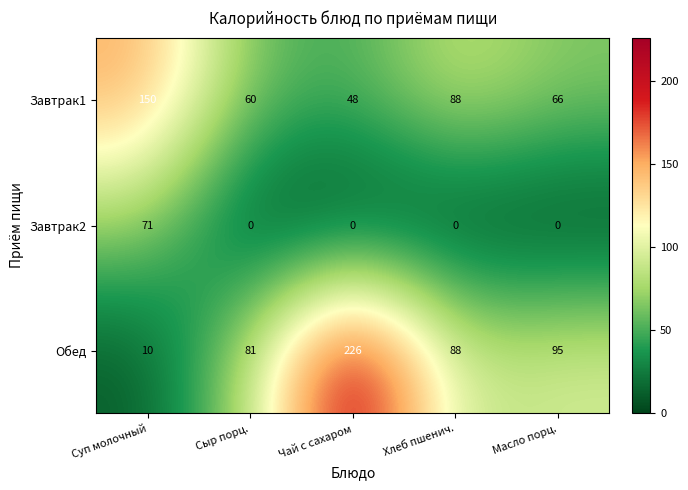

Where does the Обед series first go above 88?

Чай с сахаром